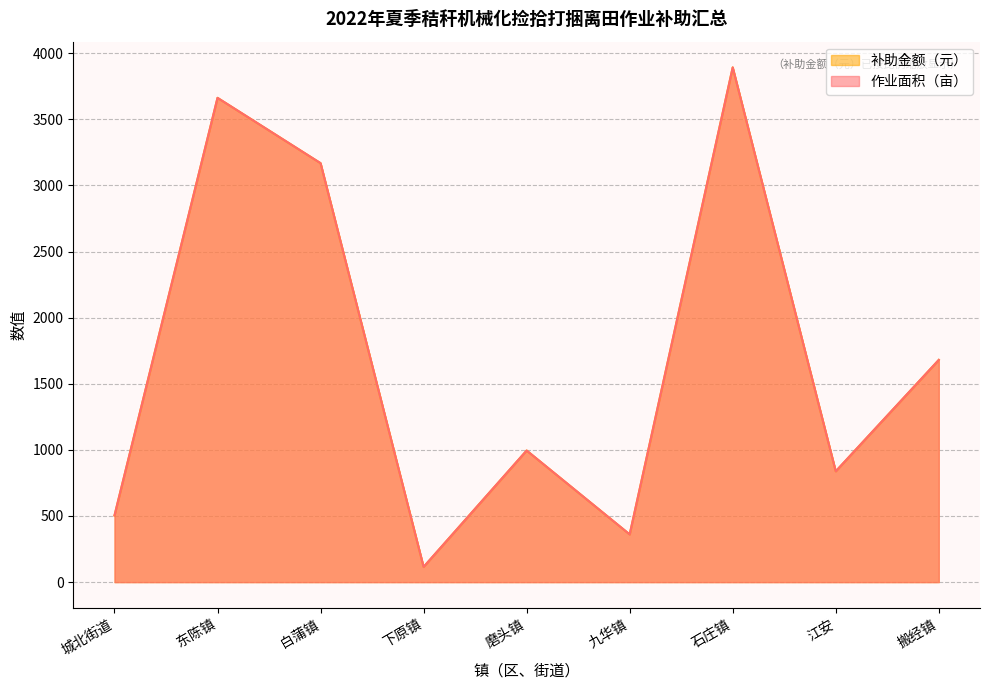

Reading left to right, transcribe all the data shown in this chart.

作业面积（亩）: 城北街道=504.0	东陈镇=3662.0	白蒲镇=3168.0	下原镇=115.0	磨头镇=995.0	九华镇=360.8	石庄镇=3892.3	江安=838.0	搬经镇=1680.2
补助金额（元）: 城北街道=504.0	东陈镇=3662.0	白蒲镇=3168.0	下原镇=115.0	磨头镇=995.0	九华镇=360.8	石庄镇=3892.3	江安=838.0	搬经镇=1680.2